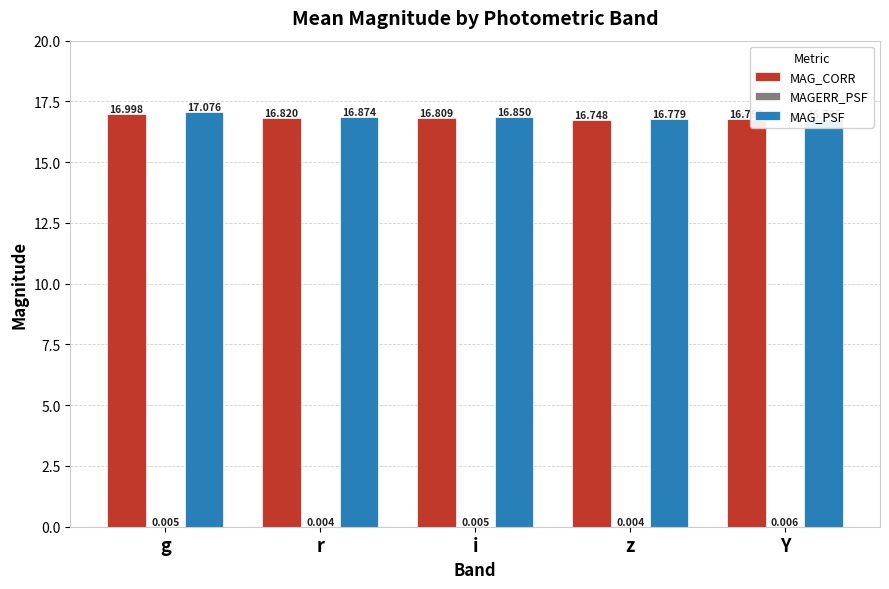

At which label is MAG_PSF closest to 16?

z